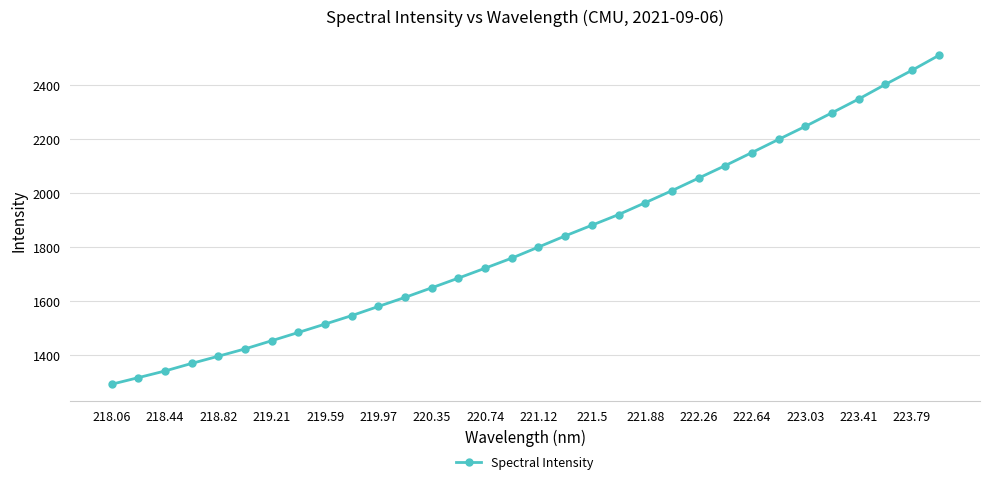

What is the difference between the maximum and minimum values?

1218.3